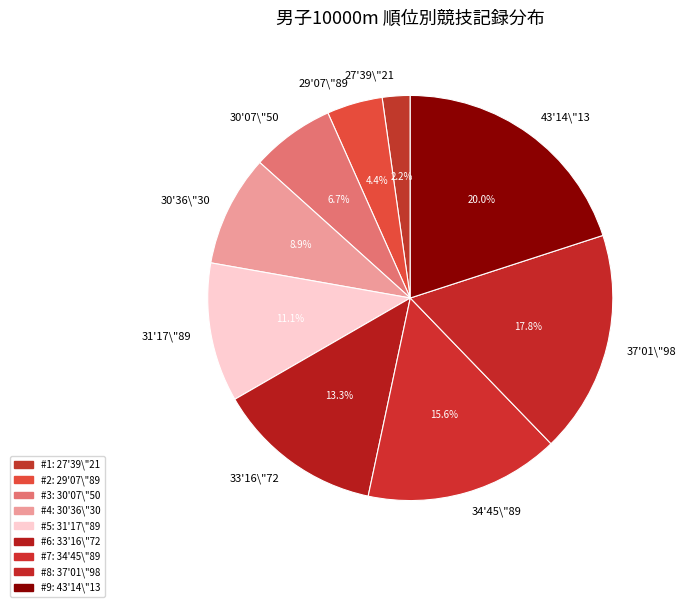

What is the ratio of the value at 30'36\"30 to the value at 27'39\"21?

4.0